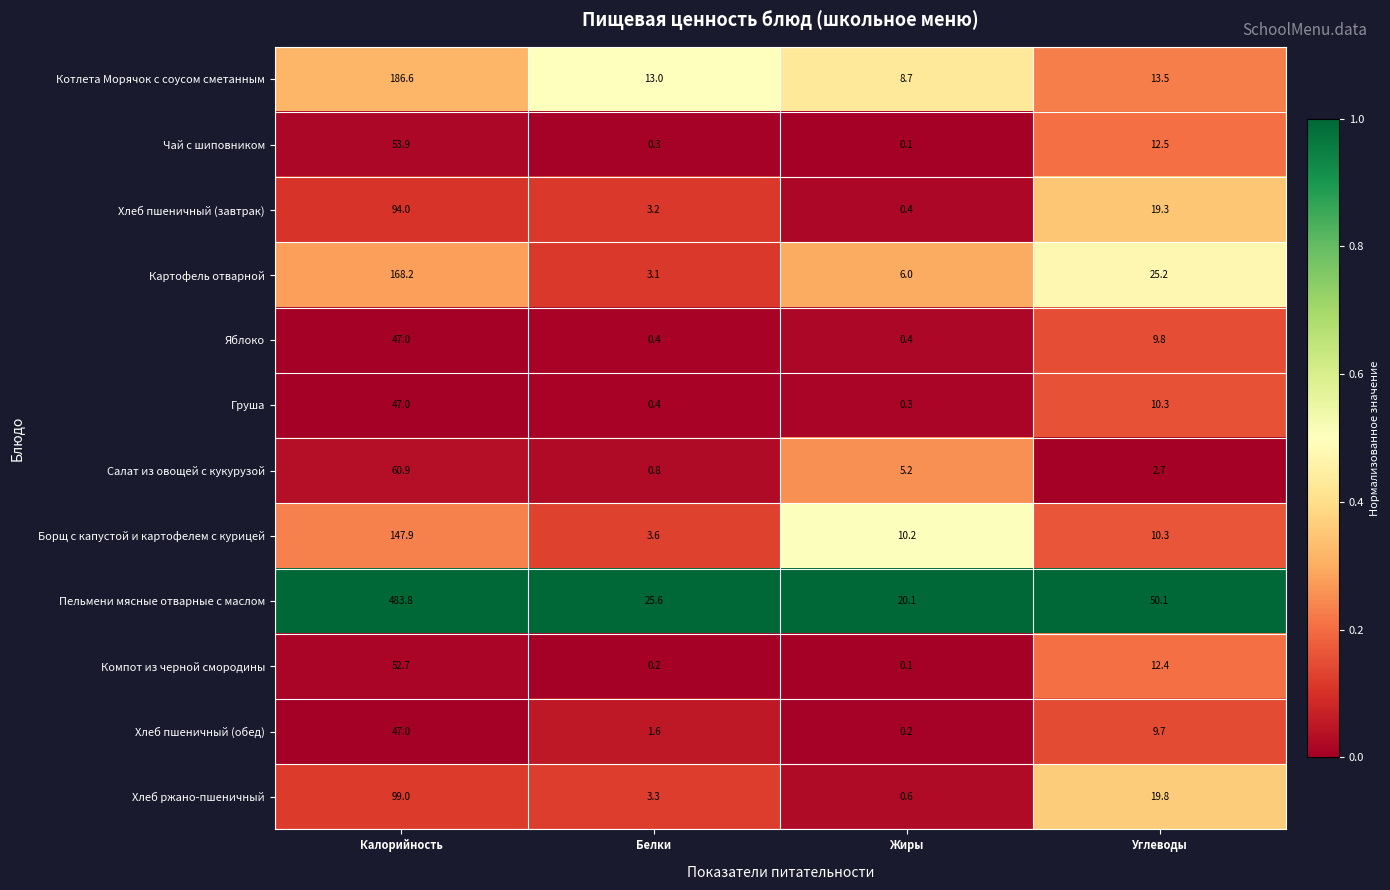

Is it true that Котлета Морячок с соусом сметанным equals 8.7 at Жиры?

True